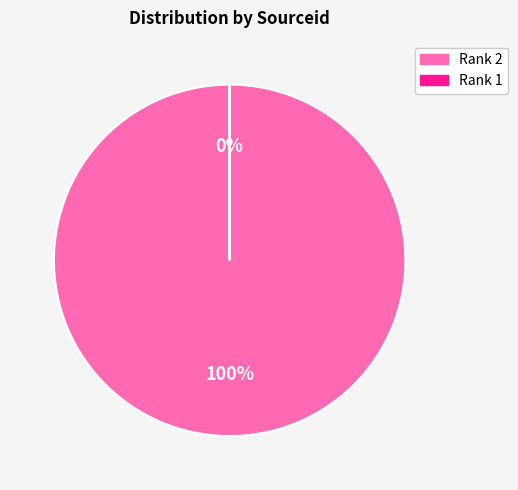

How many slices are in this pie chart?

2